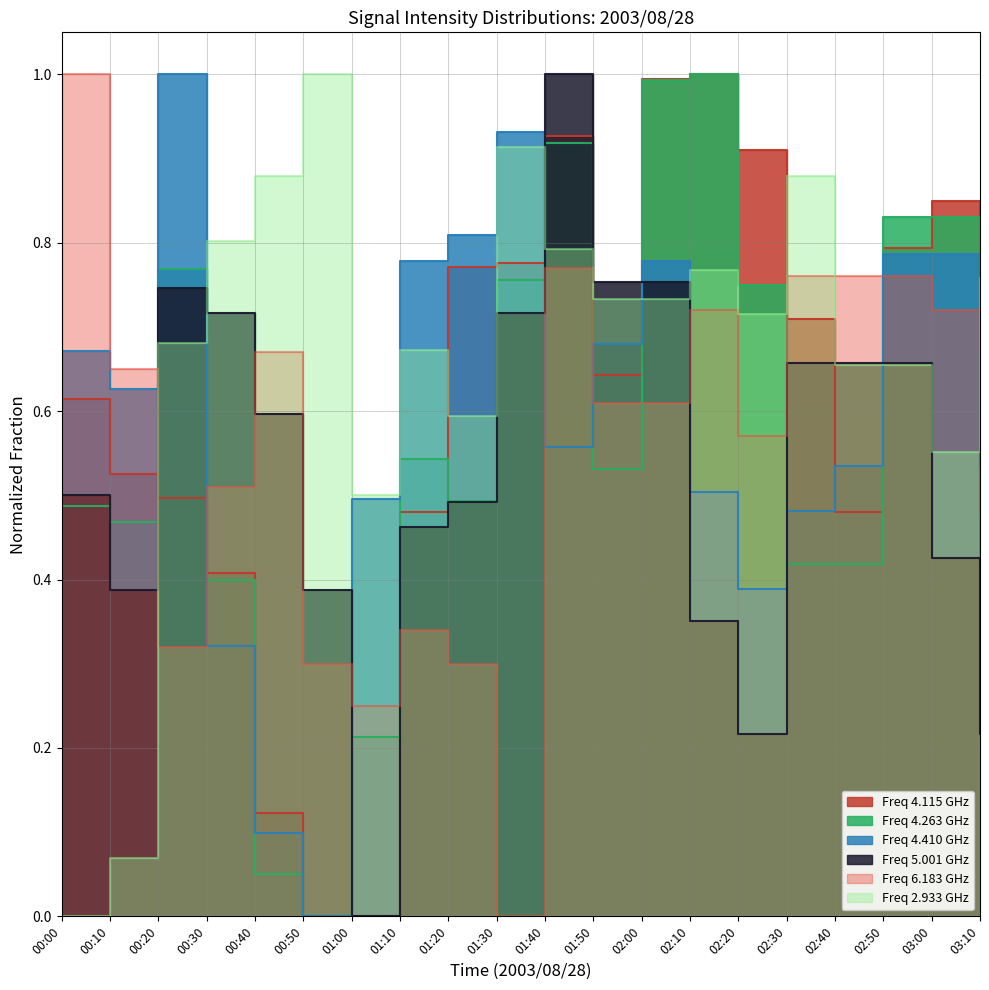

Where do 4.263 and 4.410 first cross each other?

00:20 and 00:30